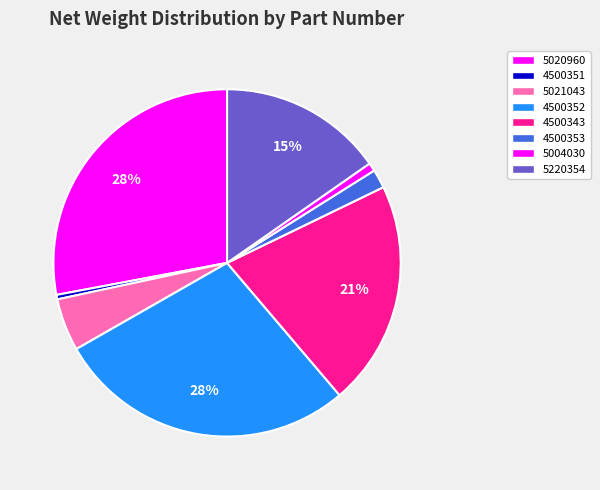

To the nearest percent, what is the difference between the 5021043 and 5004030 slice percentages?

4%